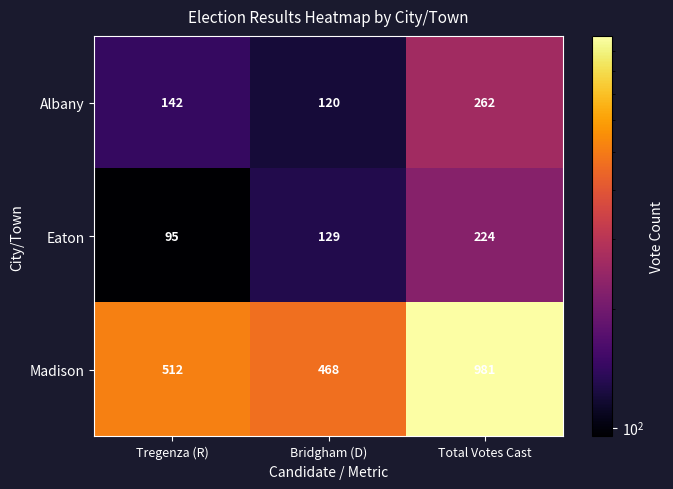

What is the total value across all series at Bridgham (D)?

717